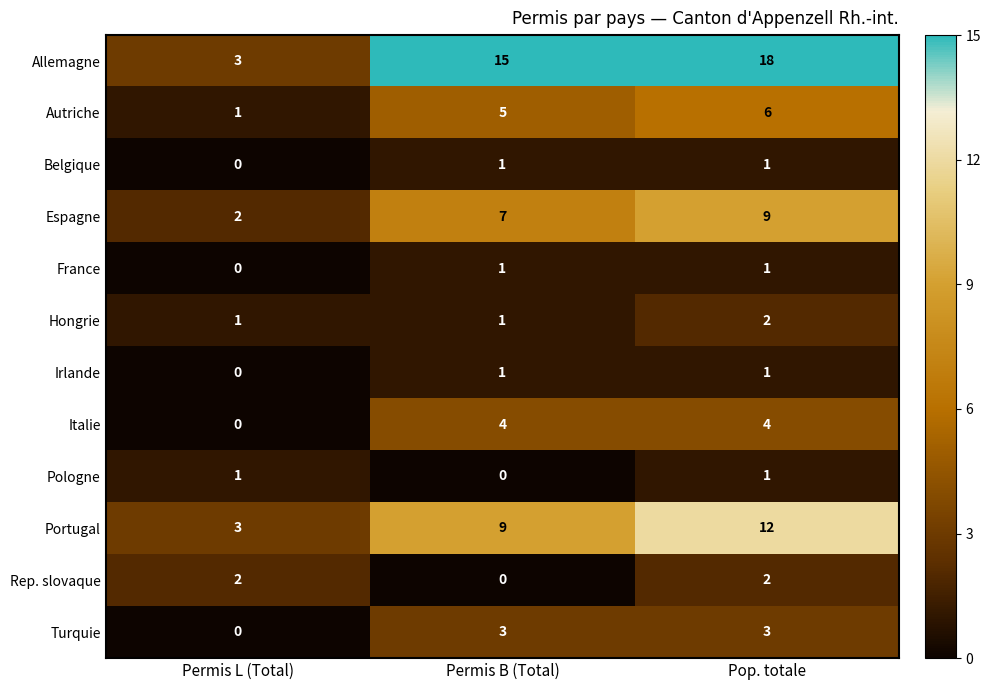

What is the difference between the Italie values at Pop. totale and Permis L (Total)?

4